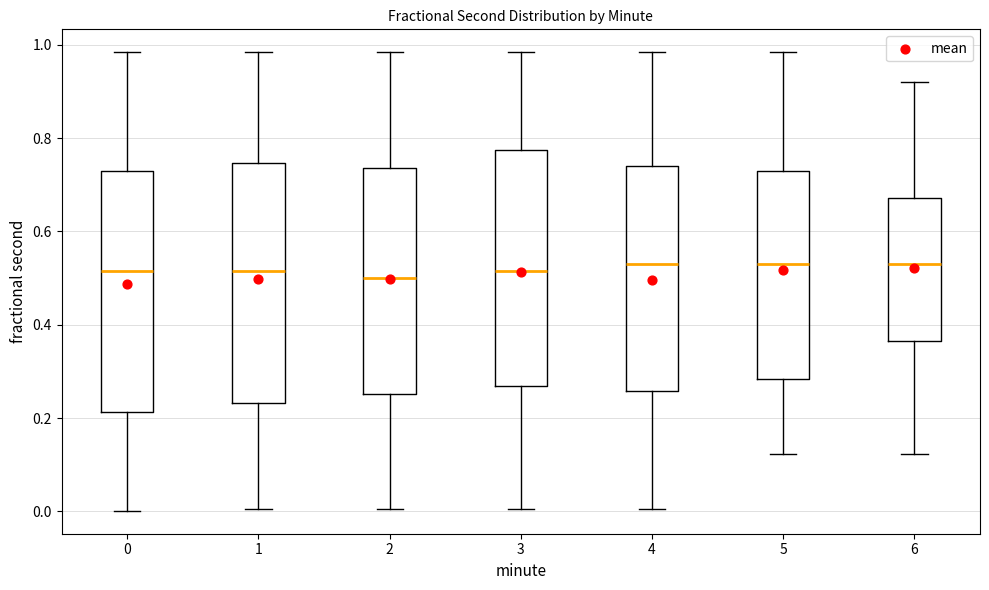

Reading left to right, transcribe this box plot: for each box, give where its median line is, the range the box spans, and where its two whiskers end, as read against the y-axis. The values are not printed on the chart, so give them approximately, as read against the axis.

0: median 0.52, box 0.22 to 0.72, whiskers 0.00 to 0.98
1: median 0.52, box 0.24 to 0.74, whiskers 0.00 to 0.98
2: median 0.50, box 0.26 to 0.74, whiskers 0.00 to 0.98
3: median 0.52, box 0.26 to 0.78, whiskers 0.00 to 0.98
4: median 0.52, box 0.26 to 0.74, whiskers 0.00 to 0.98
5: median 0.54, box 0.28 to 0.72, whiskers 0.12 to 0.98
6: median 0.54, box 0.36 to 0.68, whiskers 0.12 to 0.92